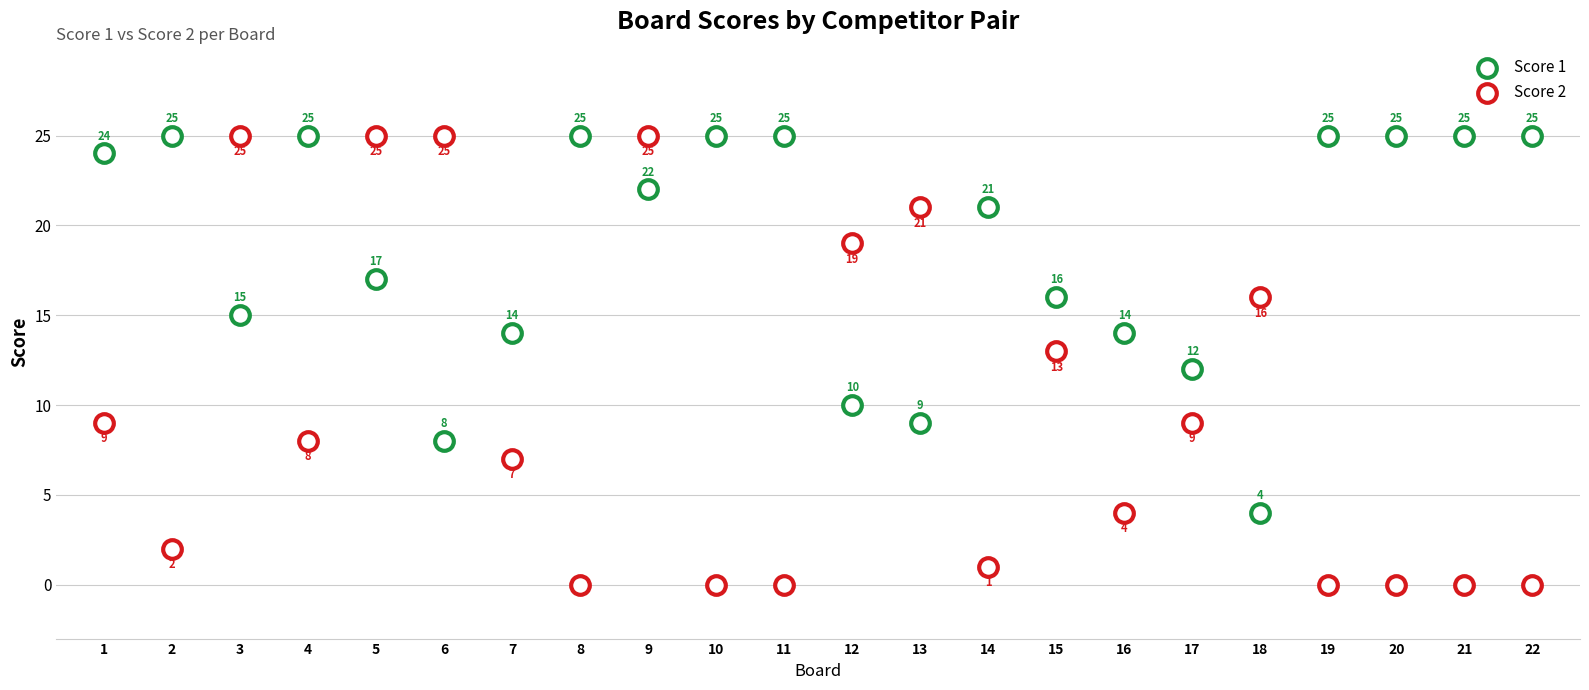

Which series reaches the minimum Y coordinate?

Score 2